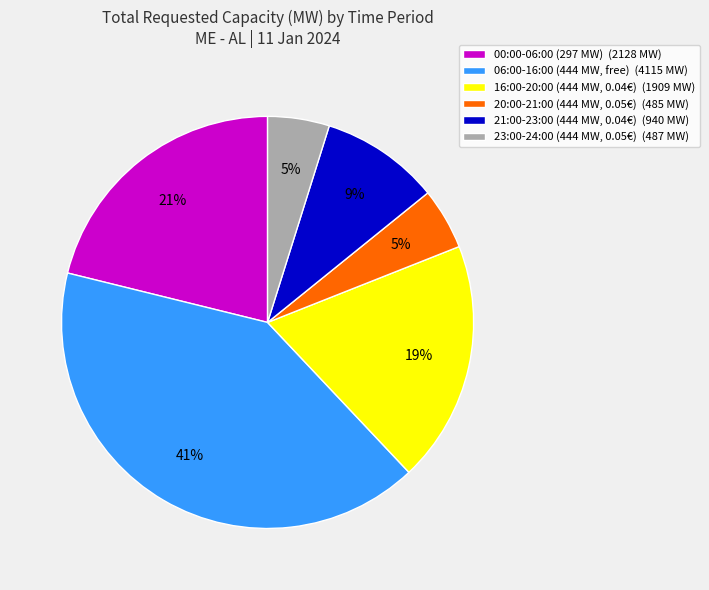

To the nearest percent, what percentage of the pie is 21:00-23:00 (444 MW, 0.04€) (940 MW)?

9%